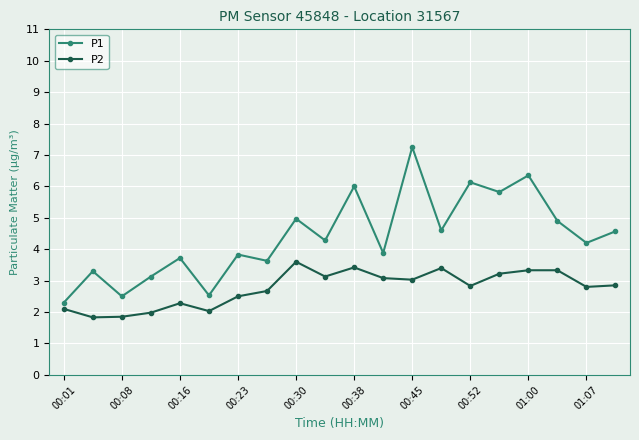

How many categories are shown in the chart?

20